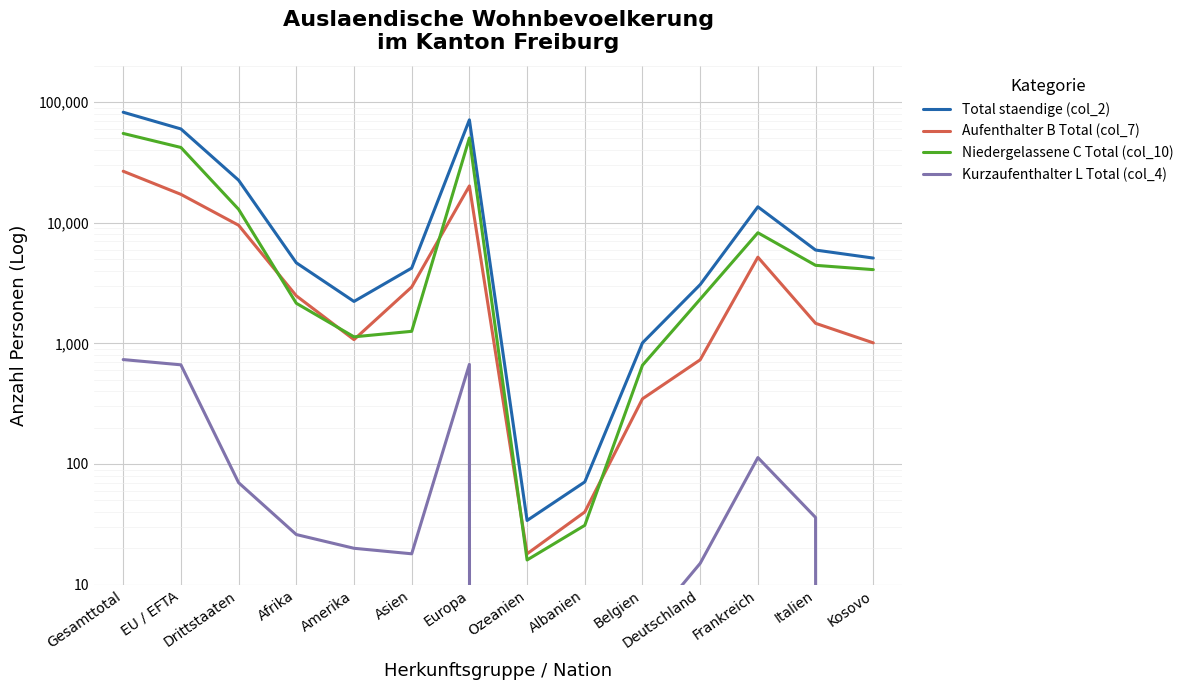

What is the lowest value of the Aufenthalter B Total (col_7) series?

18